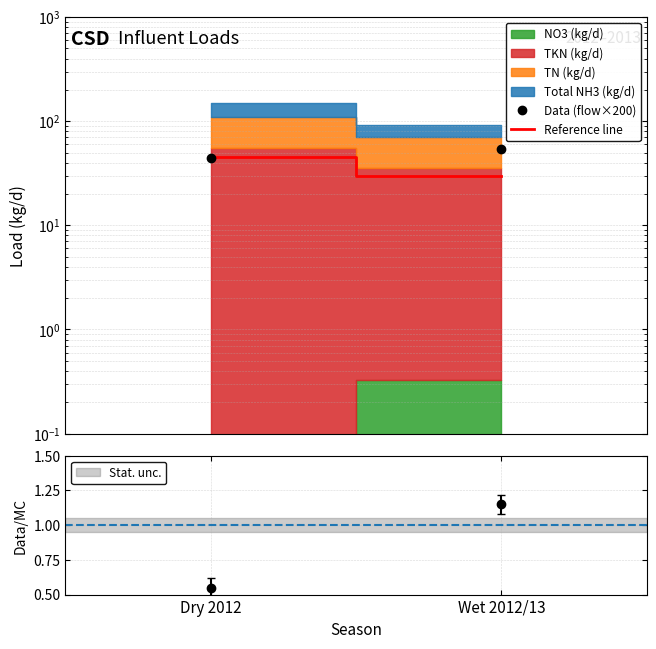

What is the label of the 2nd point from the right?

Dry 2012